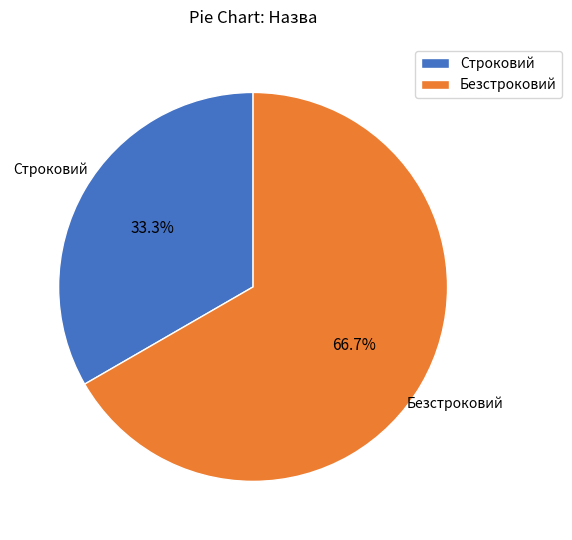

Does Строковий account for over 50% of the chart?

No